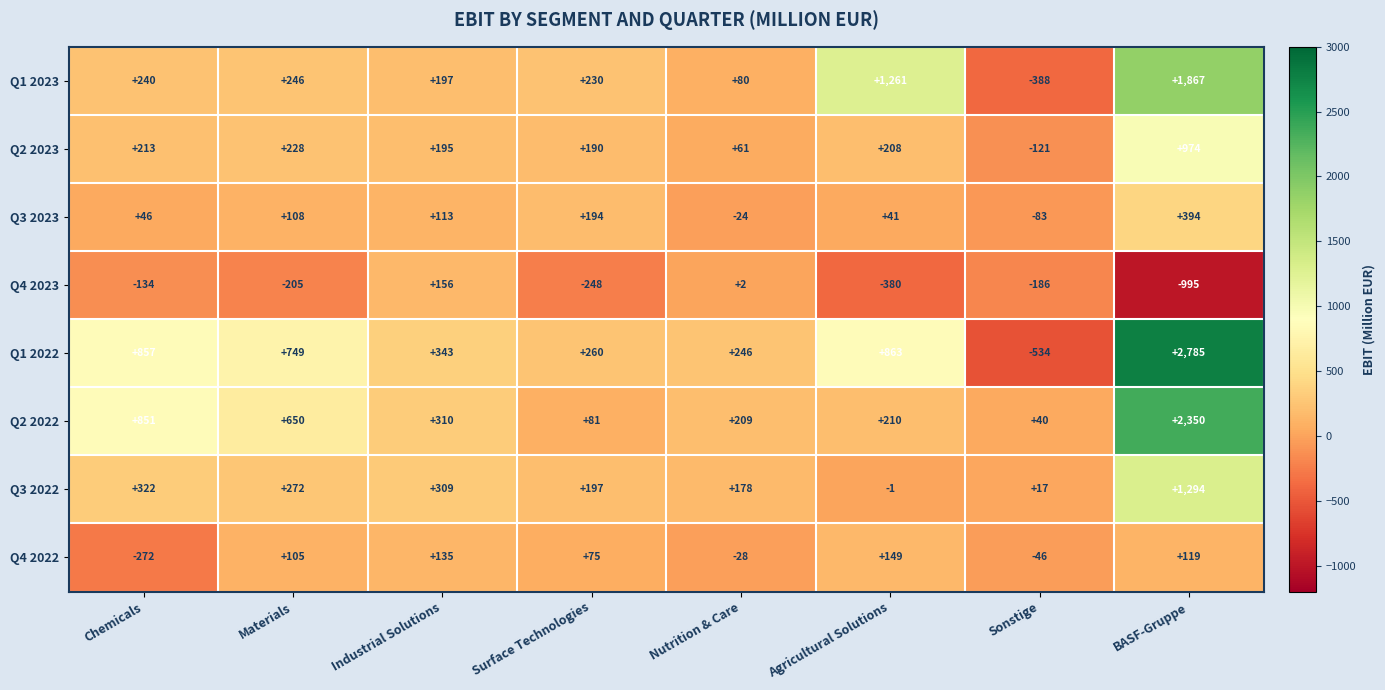

Which series has the largest range (max minus min)?

Q1 2022